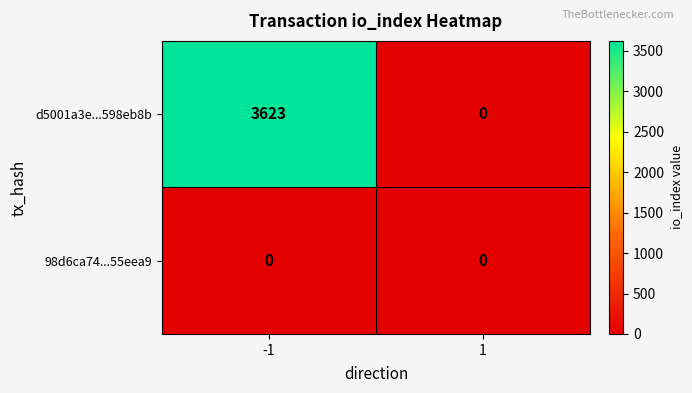

What is the average value of the d5001a3e...598eb8b series?

1812